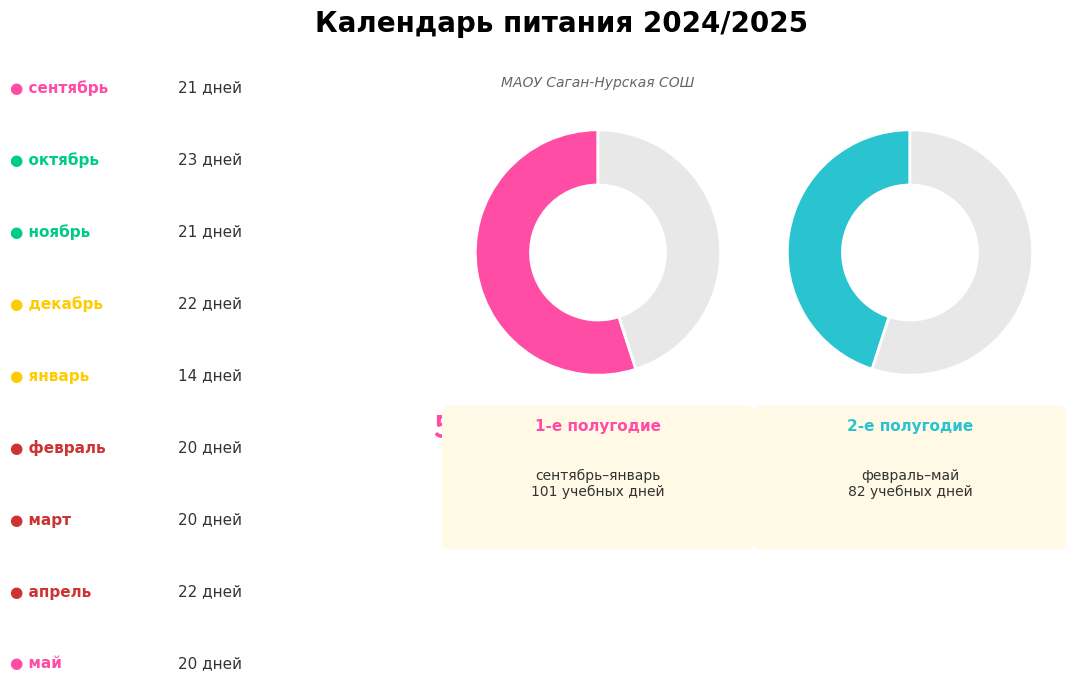

Which category has the smallest portion of the pie?

январь